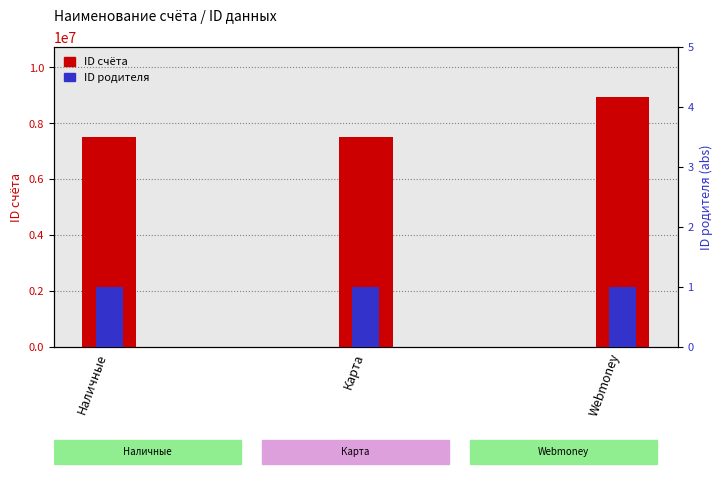

What are all the series names shown in the legend?

ID счёта, ID родителя